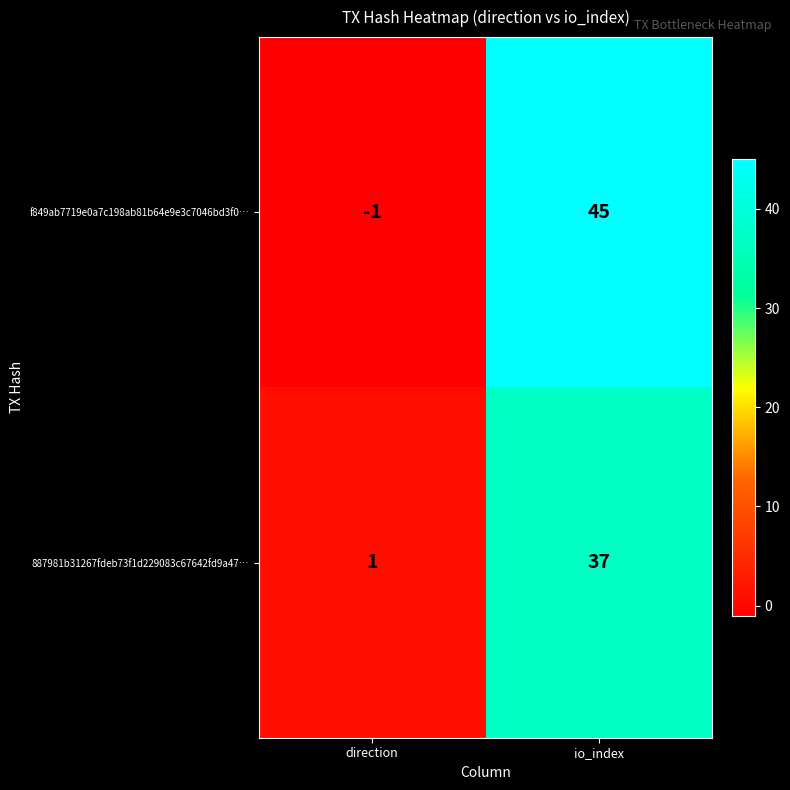

At which label is 887981b31267fdeb73f1d229083c67642fd9a47… closest to 19?

direction